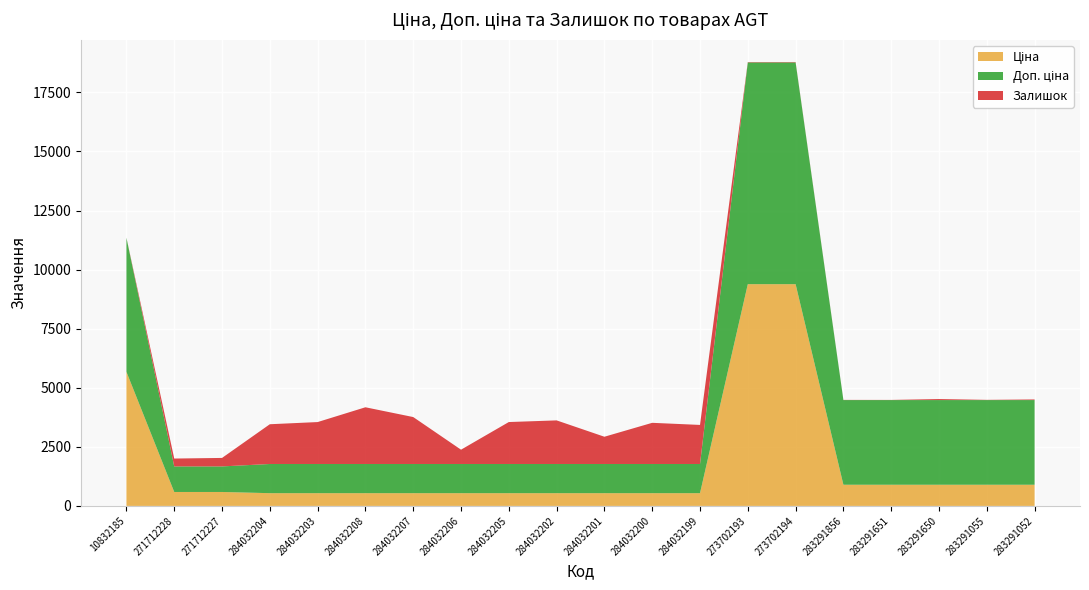

Reading right to left, transcribe all the data shown in this chart.

Ціна: 895.9	895.9	895.9	895.9	895.9	9384.0	9384.0	539.0	539.0	539.0	539.0	539.0	539.0	539.0	539.0	539.0	539.0	589.9	589.9	5673.8
Доп. ціна: 3583.6	3583.6	3583.6	3583.6	3583.6	9384.0	9384.0	1235.4	1235.4	1235.4	1235.4	1235.4	1235.4	1235.4	1235.4	1235.4	1235.4	1081.7	1081.7	5673.8
Залишок: 26.0	9.0	43.0	6.0	7.0	18.0	16.0	1653.0	1742.0	1153.0	1845.0	1775.0	605.0	1986.0	2400.0	1774.0	1682.0	359.0	333.0	2.0